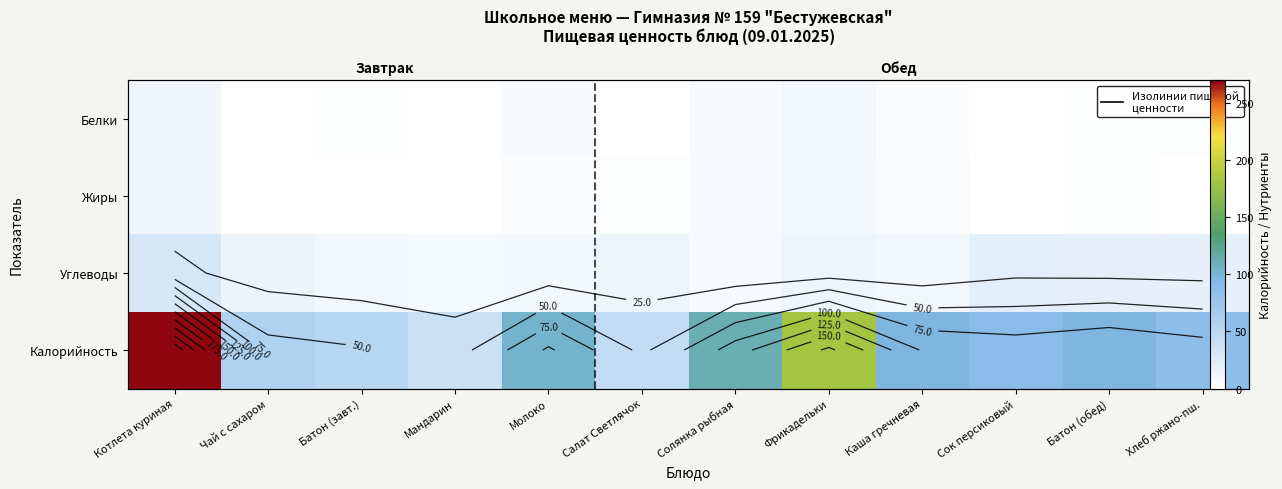

Rank the categories by Жиры value from lowest to highest.

Чай с сахаром, Мандарин, Сок персиковый, Хлеб ржано-пш., Батон (завт.), Батон (обед), Салат Светлячок, Каша гречневая, Молоко, Солянка рыбная, Фрикадельки, Котлета куриная